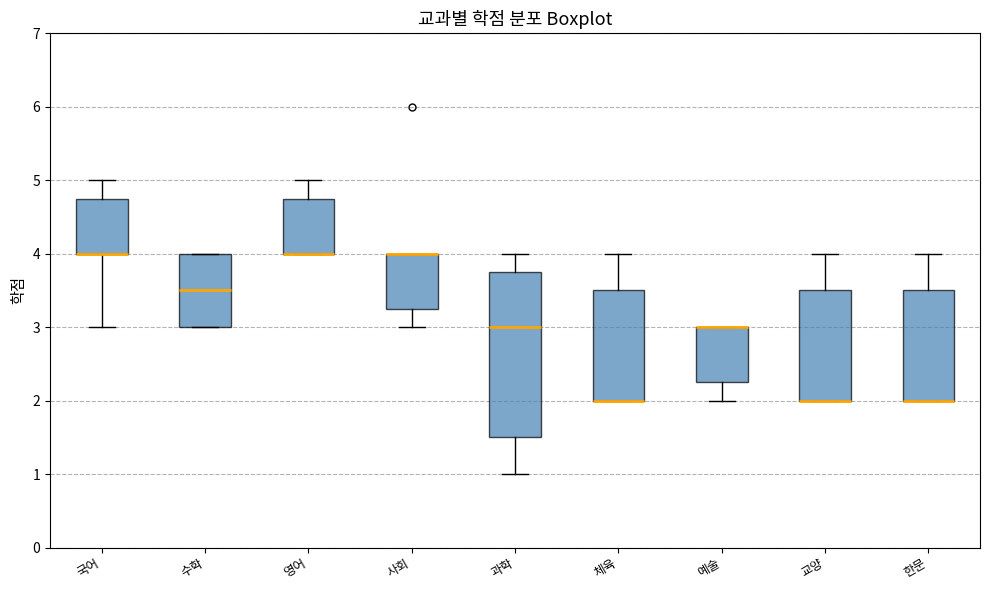

Reading left to right, transcribe this box plot: for each box, give where its median line is, the range the box spans, and where its two whiskers end, as read against the y-axis. The values are not printed on the chart, so give them approximately, as read against the axis.

국어: median 4.0 (drawn on the box's lower edge), box 4.0 to 4.8, whiskers 3.0 to 5.0
수학: median 3.5, box 3.0 to 4.0, whiskers 3.0 to 4.0
영어: median 4.0 (drawn on the box's lower edge), box 4.0 to 4.8, whiskers 4.0 to 5.0
사회: median 4.0 (drawn on the box's upper edge), box 3.3 to 4.0, whiskers 3.0 to 4.0
과학: median 3.0, box 1.5 to 3.8, whiskers 1.0 to 4.0
체육: median 2.0 (drawn on the box's lower edge), box 2.0 to 3.5, whiskers 2.0 to 4.0
예술: median 3.0 (drawn on the box's upper edge), box 2.3 to 3.0, whiskers 2.0 to 3.0
교양: median 2.0 (drawn on the box's lower edge), box 2.0 to 3.5, whiskers 2.0 to 4.0
한문: median 2.0 (drawn on the box's lower edge), box 2.0 to 3.5, whiskers 2.0 to 4.0